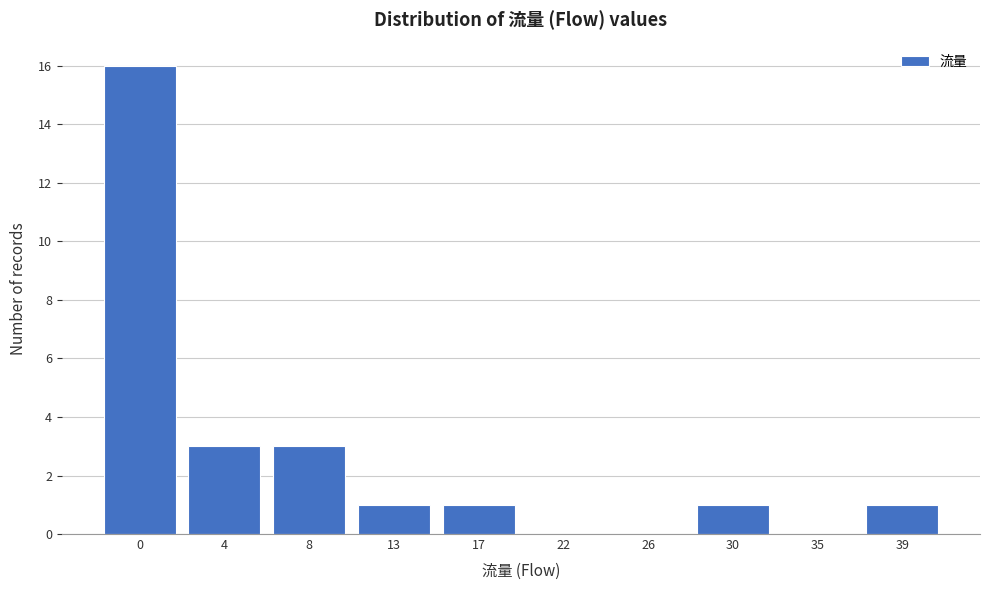

Reading left to right, transcribe all the data shown in this chart.

0=16	4=3	8=3	13=1	17=1	22=0	26=0	30=1	35=0	39=1